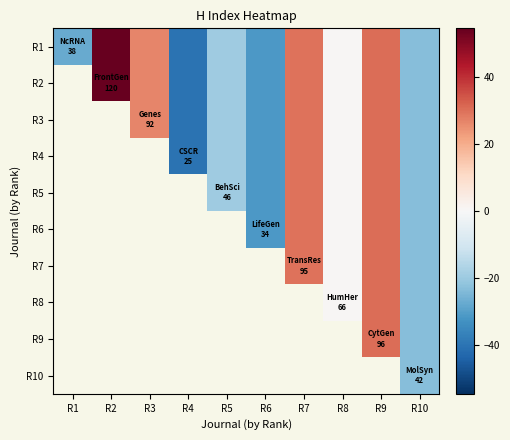

Read the R2 value at R9.

30.6